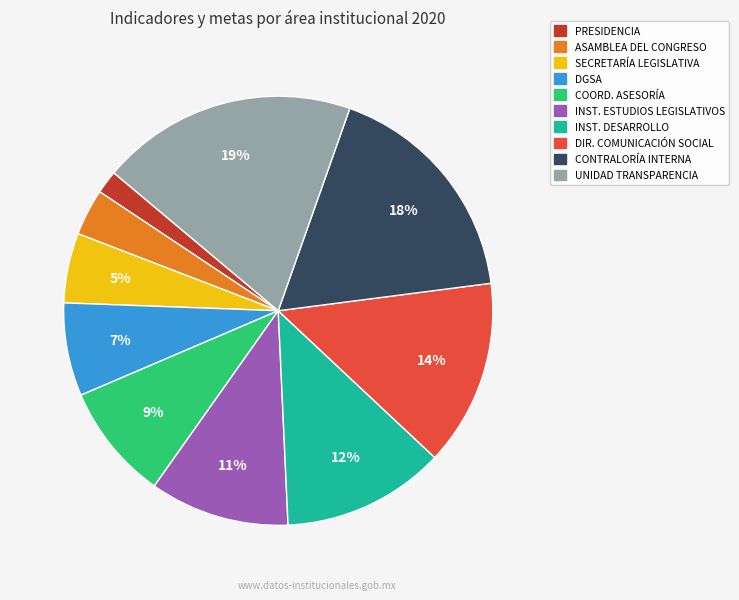

To the nearest percent, what is the average slice percentage?

10%